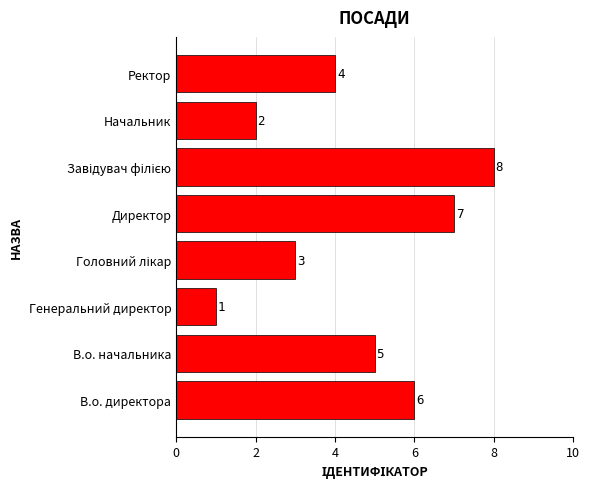

What is the change in value from Генеральний директор to Начальник?

+1